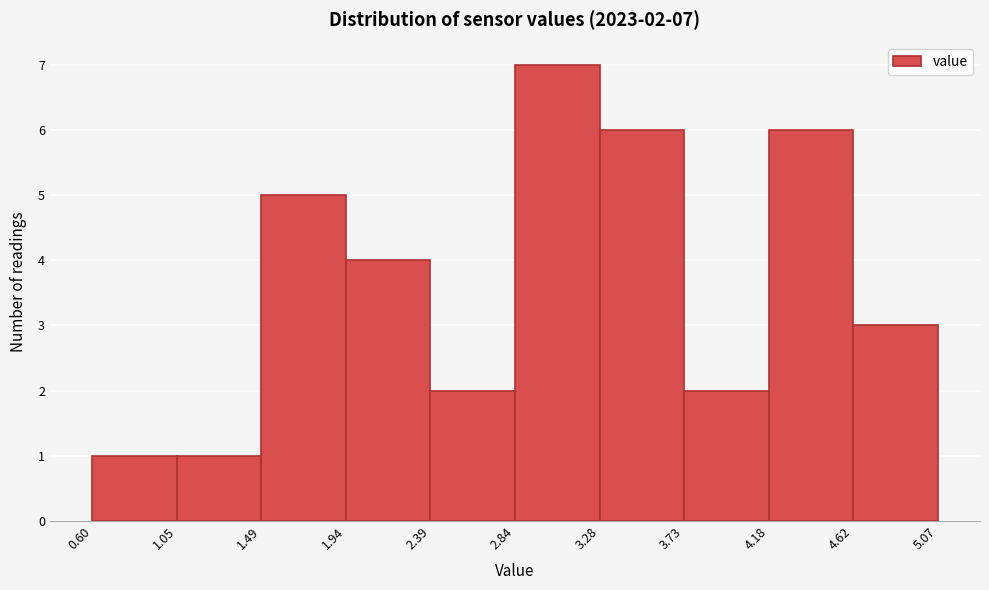

Over which range of the x-axis is the bar tallest?

2.84 to 3.28